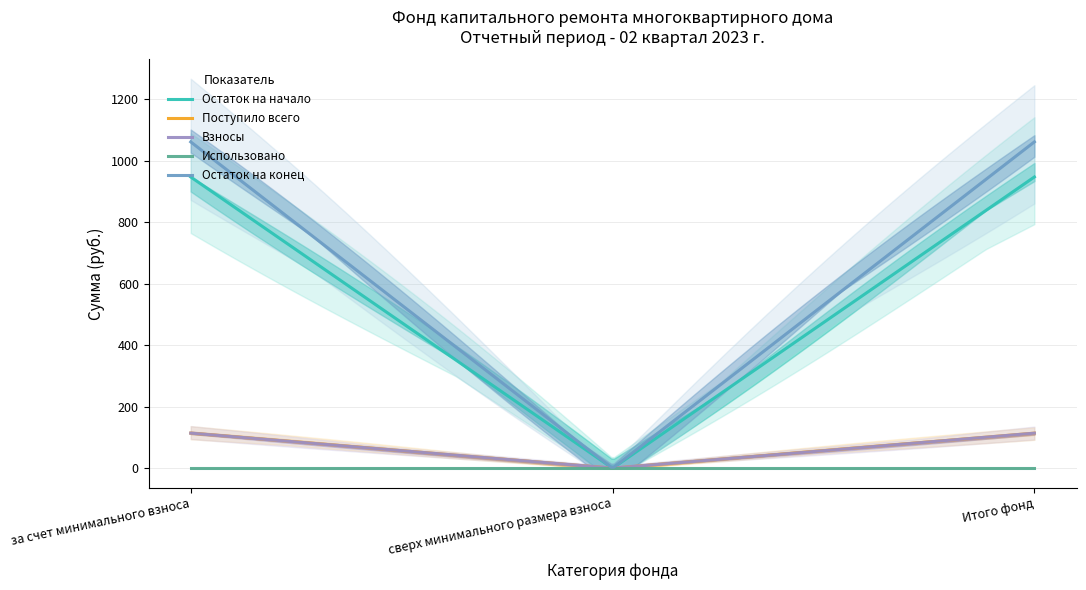

Is it true that Взносы equals 114.1 at за счет минимального взноса?

True